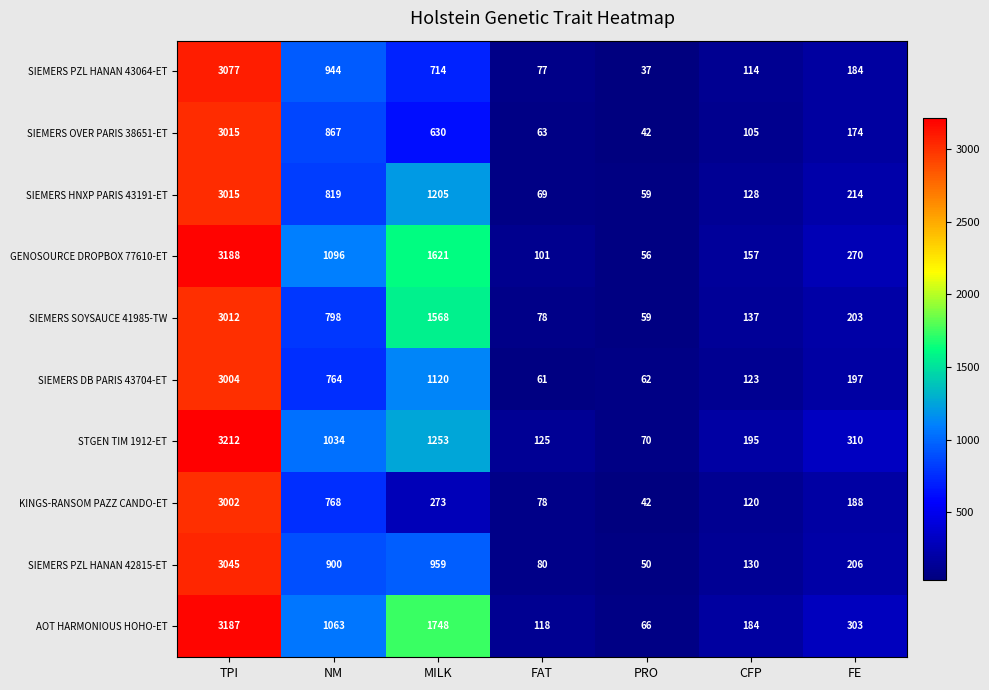

At which label is SIEMERS OVER PARIS 38651-ET closest to 1528?

NM